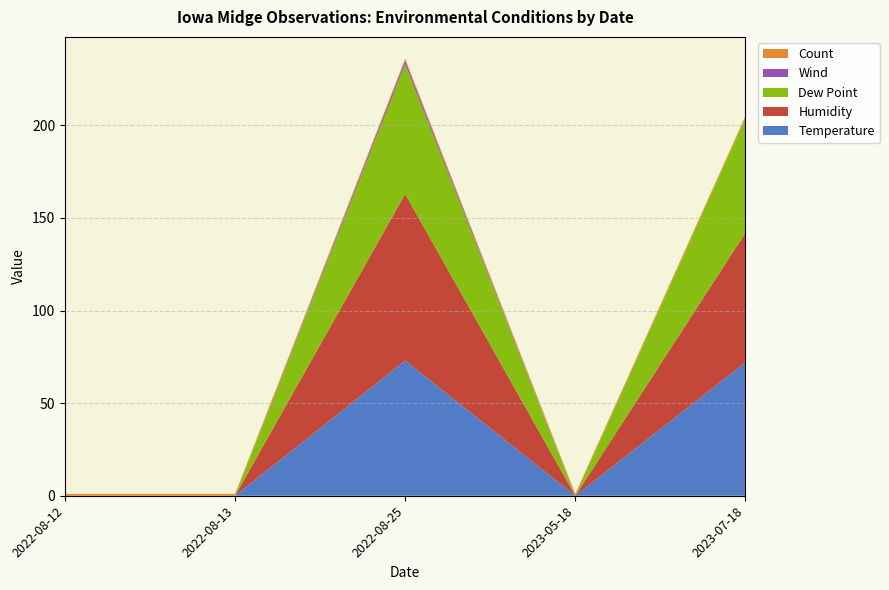

Reading left to right, transcribe all the data shown in this chart.

Temperature: 0	0	73	0	72
Humidity: 0	0	90	0	70
Dew Point: 0	0	70	0	62
Wind: 0	0	2	0	0
Count: 1	1	1	1	1